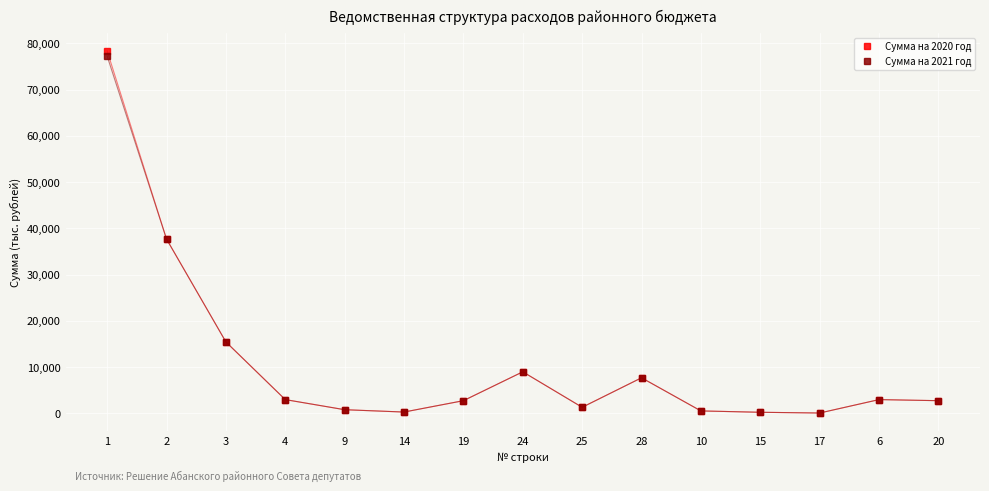

What are all the series names shown in the legend?

Сумма на 2020 год, Сумма на 2021 год